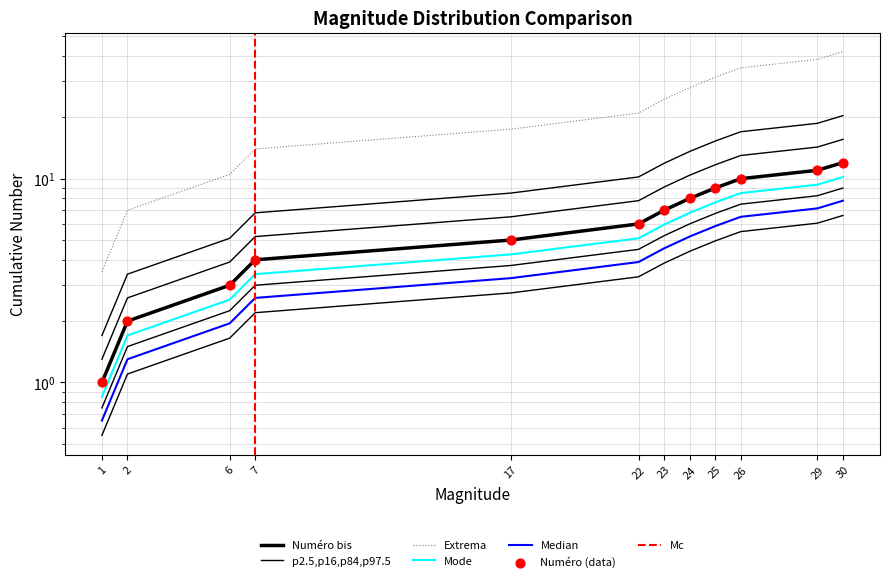

Which has a higher value, 30 or 22?

30